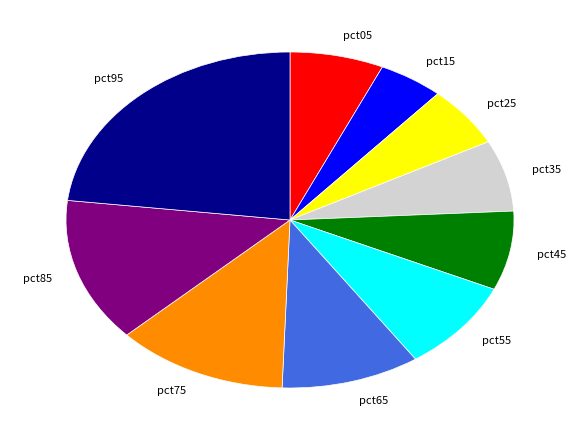

Does any single category account for the majority?

No